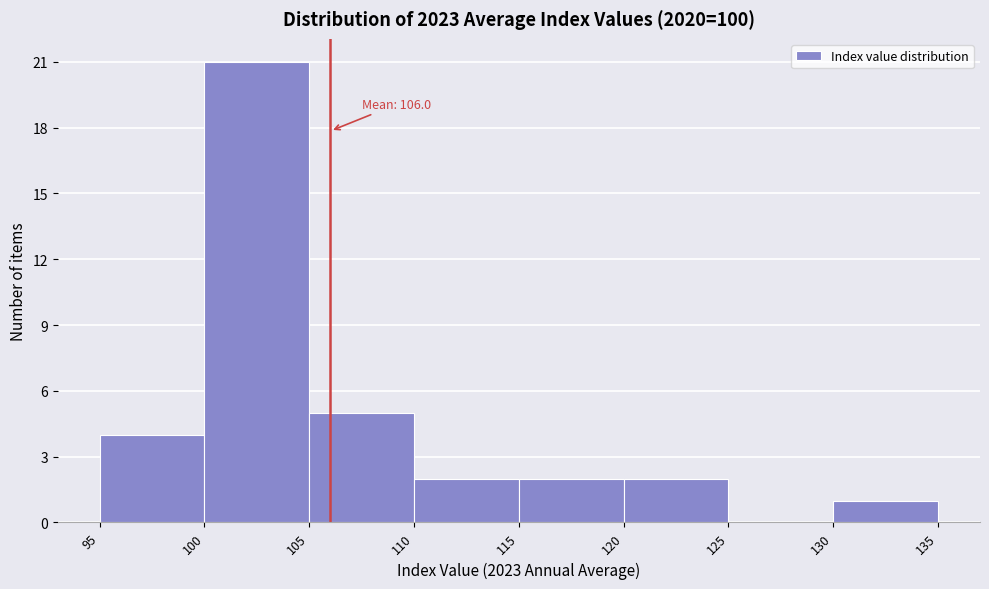

Which range on the x-axis has the tallest bar?

100 to 105